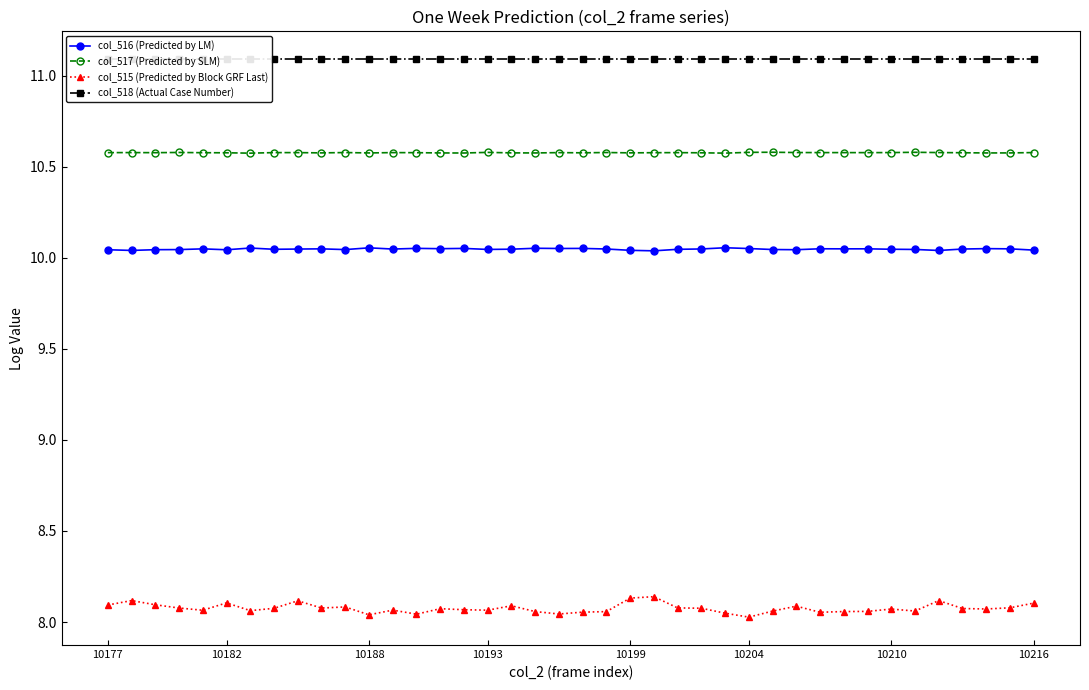

The value of col_515 (Predicted by Block GRF Last) at 31 is 8.1. True or false?

True